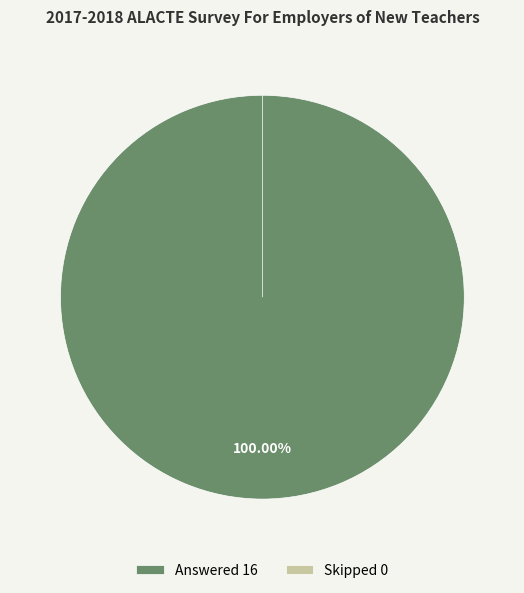

How many slices are in this pie chart?

2